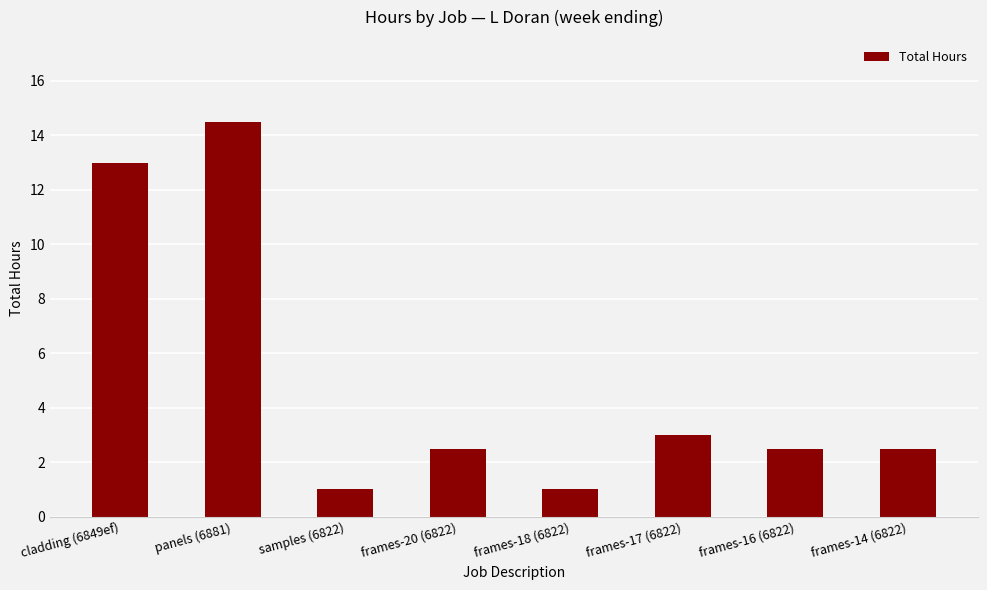

What is the label of the 1st bar from the left?

cladding (6849ef)